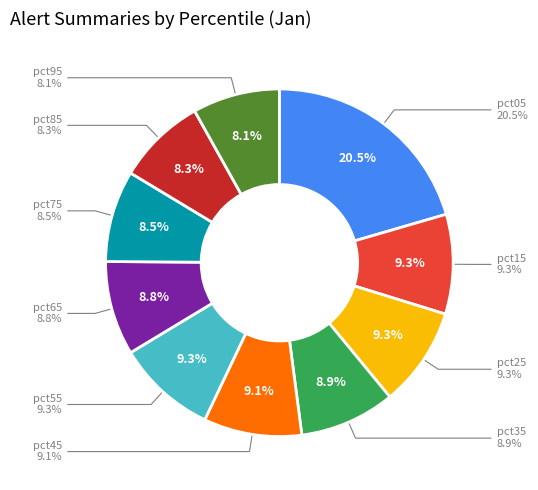

What percentage do pct25 and pct05 together represent?

29.8%